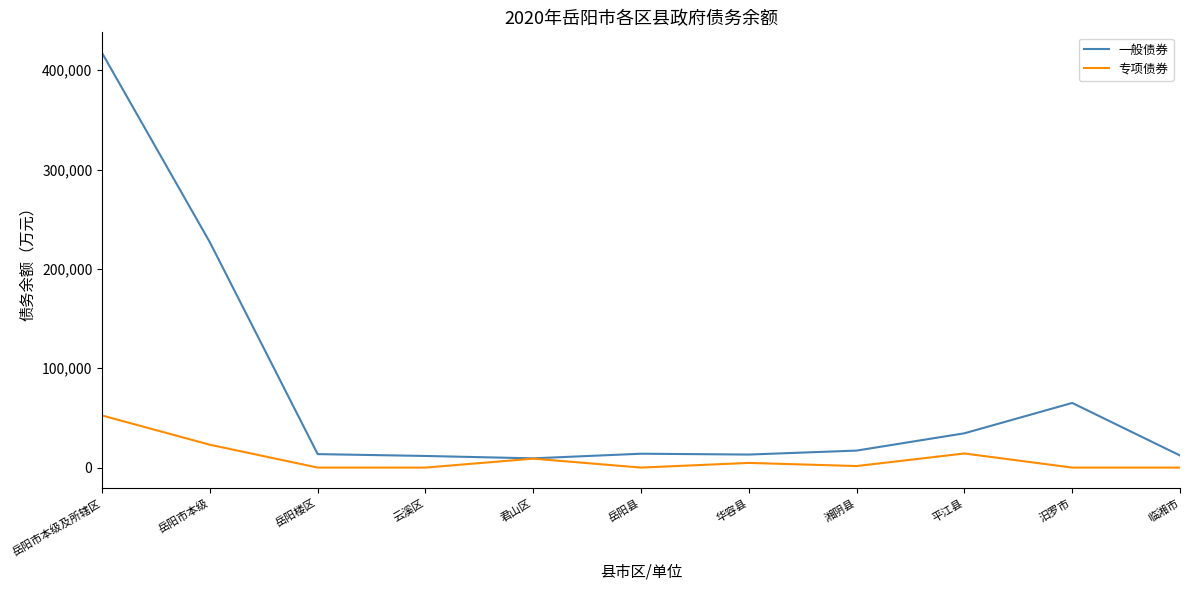

Is it true that 一般债券 equals 29915.6 at 汨罗市?

False